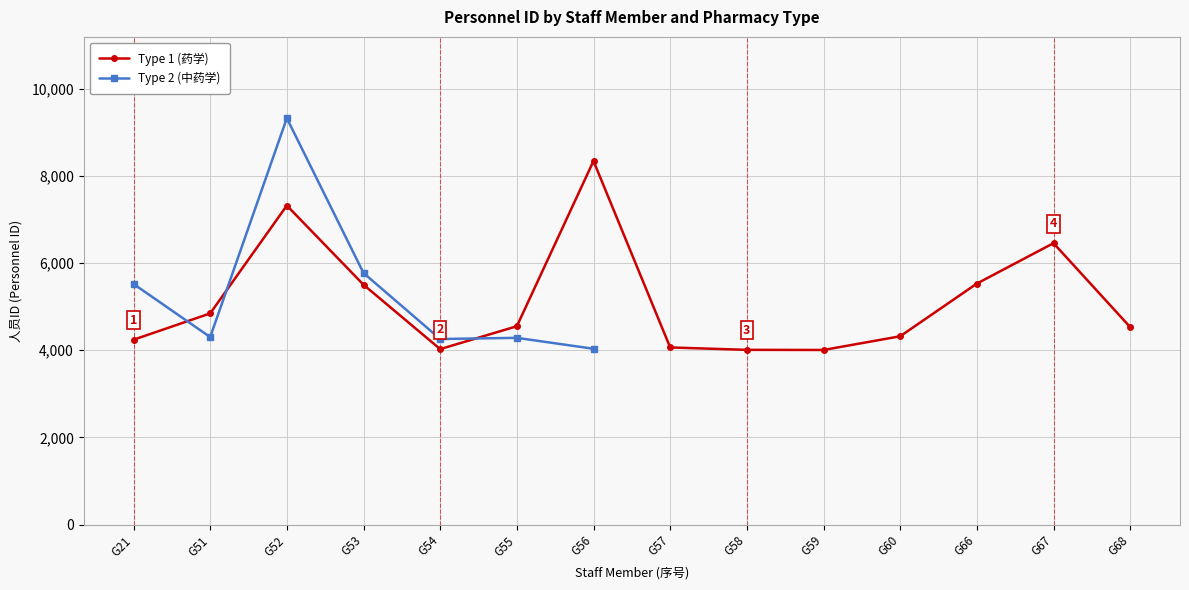

At which category does Type 1 (药学) reach its first local valley?

G54